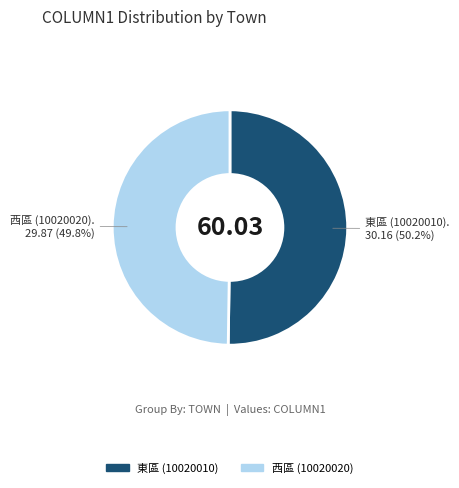

Is there any slice that represents more than half of the pie?

Yes